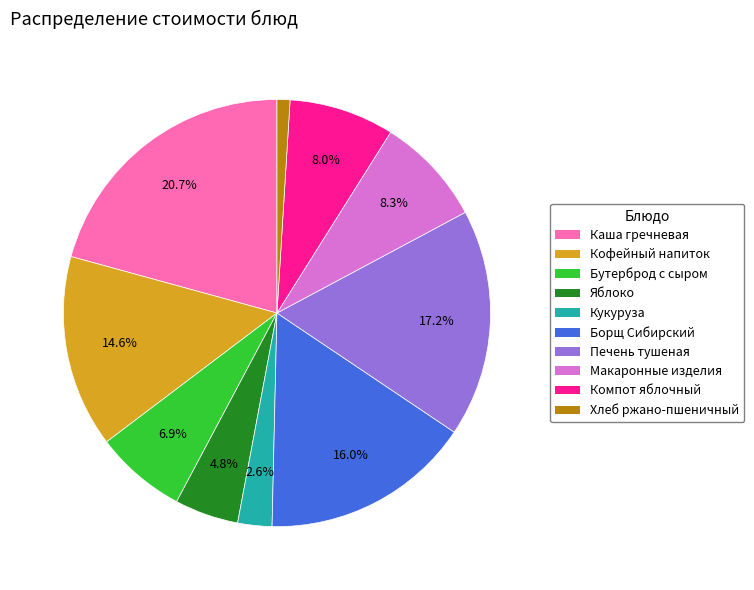

How many segments does this pie chart have?

10